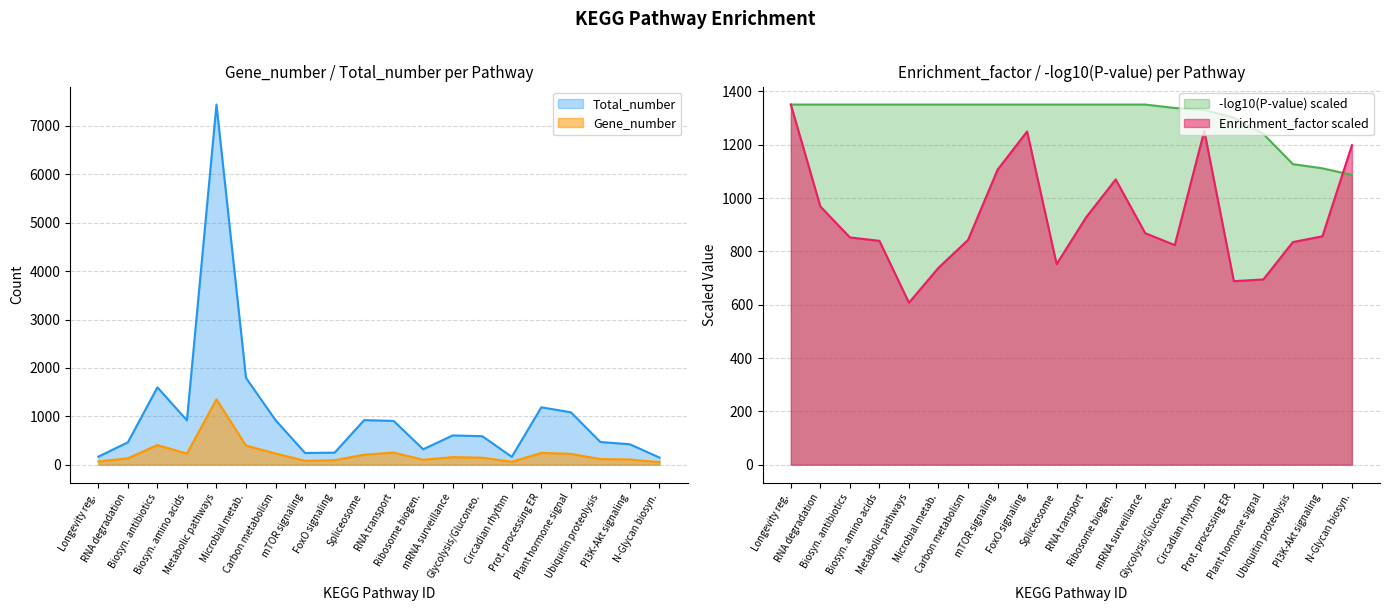

What is the lowest value of the Enrichment_factor scaled series?

607.7